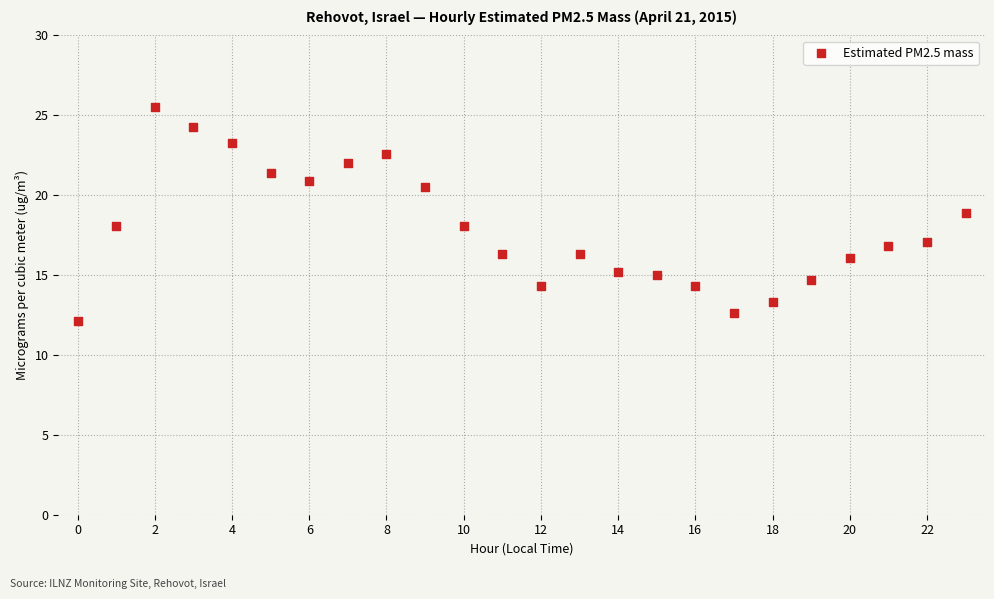

What is the range of Y values (max minus min)?

13.4